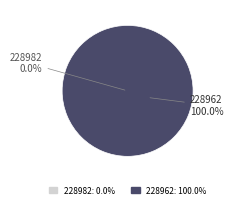

Which slice is the smallest?

228982